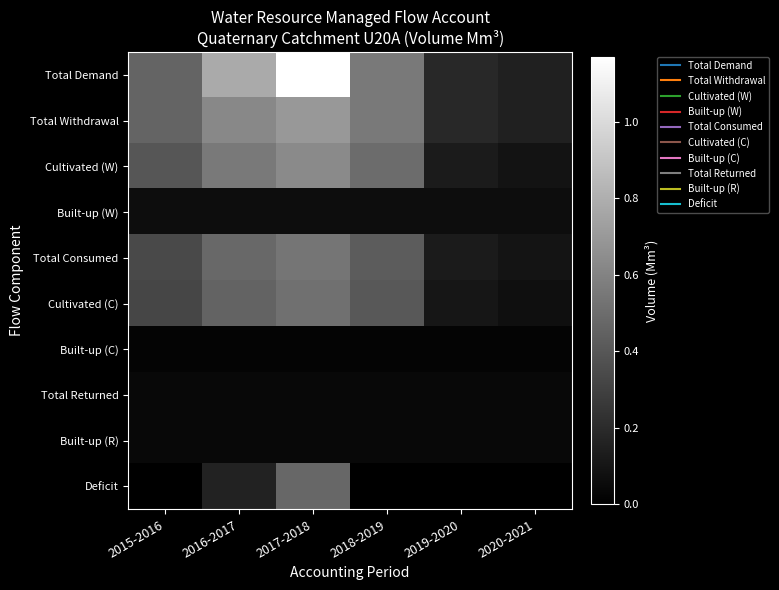

Reading right to left, what are all the values shown in this chart?

Total Demand: 2020-2021=0.1	2019-2020=0.2	2018-2019=0.6	2017-2018=1.2	2016-2017=0.8	2015-2016=0.5
Total Withdrawal: 2020-2021=0.1	2019-2020=0.2	2018-2019=0.6	2017-2018=0.7	2016-2017=0.6	2015-2016=0.5
Cultivated (W): 2020-2021=0.1	2019-2020=0.1	2018-2019=0.5	2017-2018=0.6	2016-2017=0.6	2015-2016=0.4
Built-up (W): 2020-2021=0.1	2019-2020=0.1	2018-2019=0.1	2017-2018=0.1	2016-2017=0.1	2015-2016=0.1
Total Consumed: 2020-2021=0.1	2019-2020=0.1	2018-2019=0.4	2017-2018=0.5	2016-2017=0.5	2015-2016=0.3
Cultivated (C): 2020-2021=0.1	2019-2020=0.1	2018-2019=0.4	2017-2018=0.5	2016-2017=0.5	2015-2016=0.3
Built-up (C): 2020-2021=0.0	2019-2020=0.0	2018-2019=0.0	2017-2018=0.0	2016-2017=0.0	2015-2016=0.0
Total Returned: 2020-2021=0.0	2019-2020=0.0	2018-2019=0.0	2017-2018=0.0	2016-2017=0.0	2015-2016=0.0
Built-up (R): 2020-2021=0.0	2019-2020=0.0	2018-2019=0.0	2017-2018=0.0	2016-2017=0.0	2015-2016=0.0
Deficit: 2020-2021=0.0	2019-2020=0.0	2018-2019=0.0	2017-2018=0.5	2016-2017=0.2	2015-2016=0.0